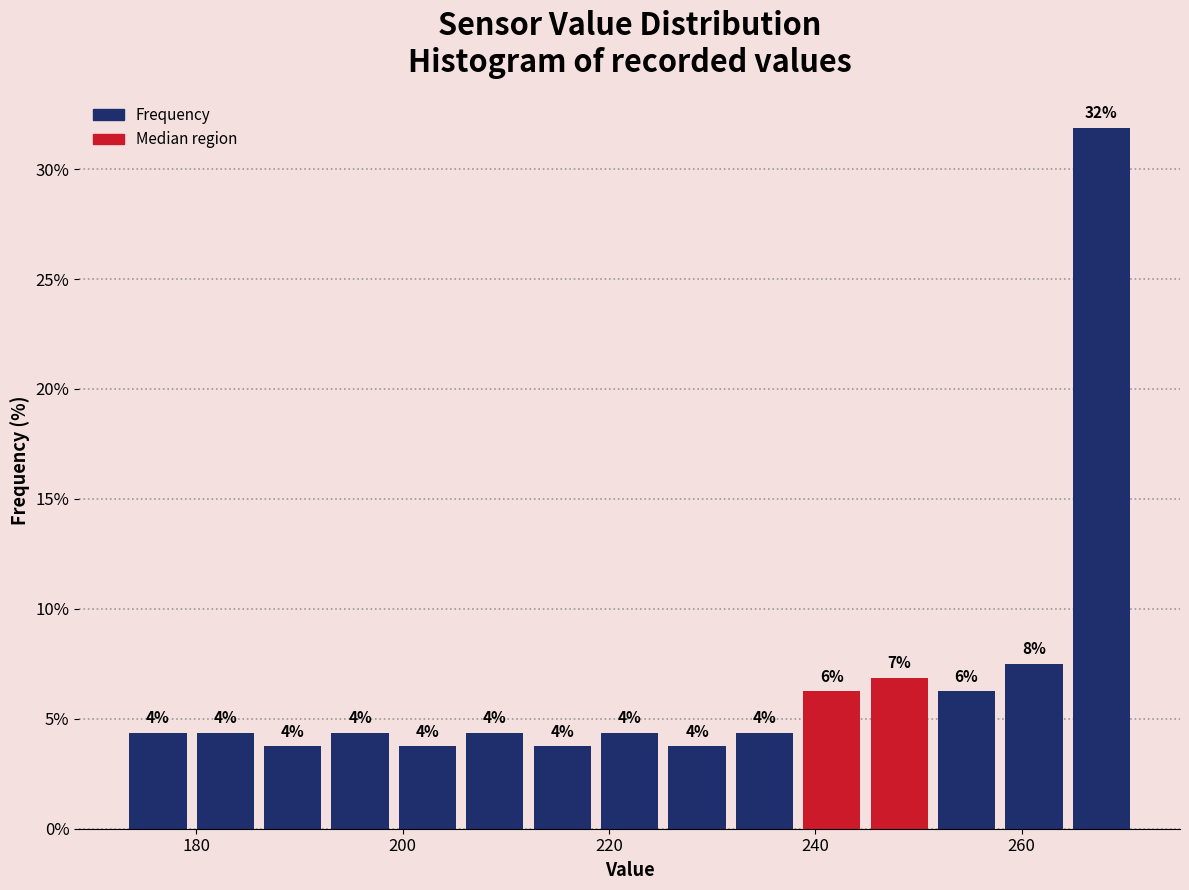

Around what value on the x-axis is the tallest bar? Give the approximate position of its centre, as read against the axis.

268